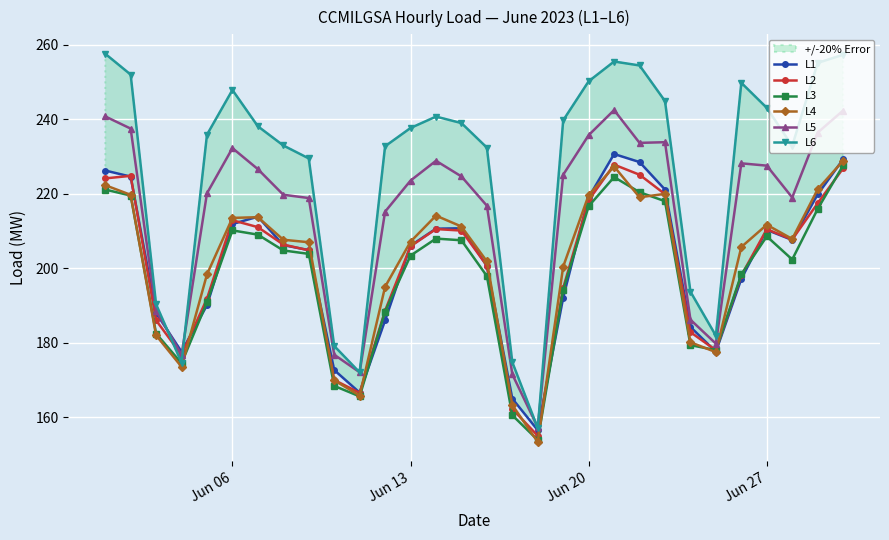

What are all the series names shown in the legend?

L1, L2, L3, L4, L5, L6